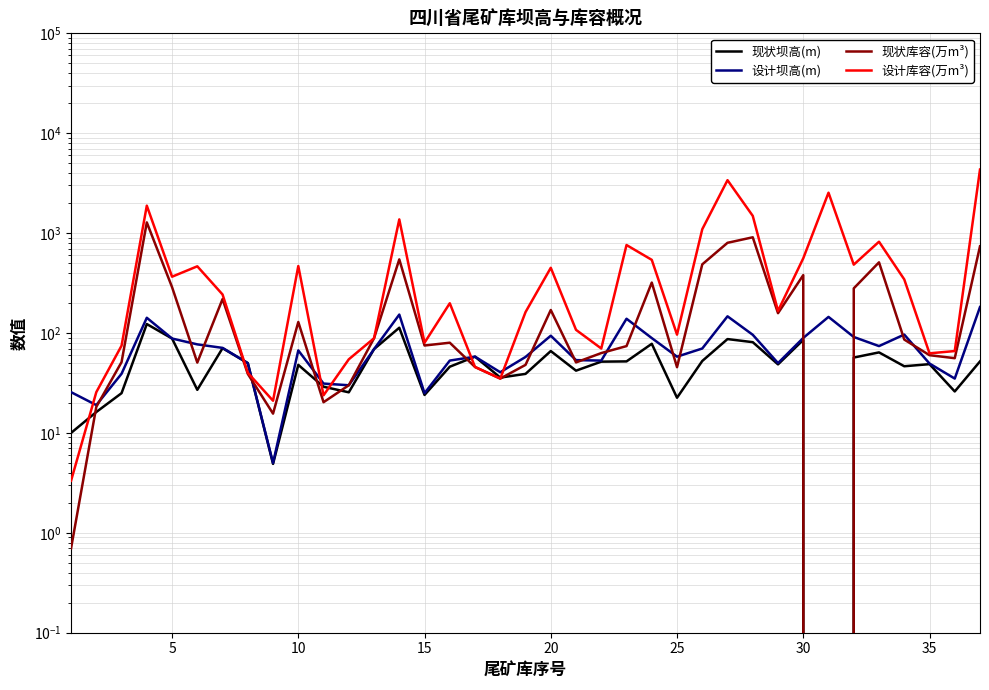

Which category has the lowest value in the 现状坝高(m) series?

30